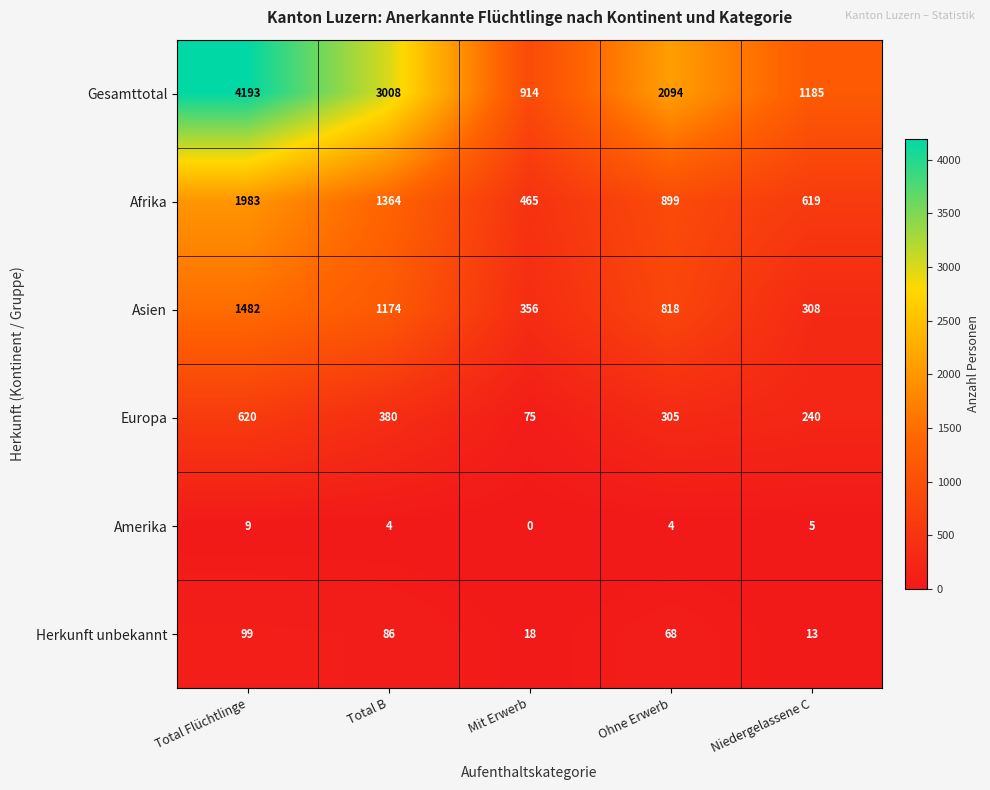

Reading left to right, what are all the values shown in this chart?

Gesamttotal: 4193	3008	914	2094	1185
Afrika: 1983	1364	465	899	619
Asien: 1482	1174	356	818	308
Europa: 620	380	75	305	240
Amerika: 9	4	0	4	5
Herkunft unbekannt: 99	86	18	68	13